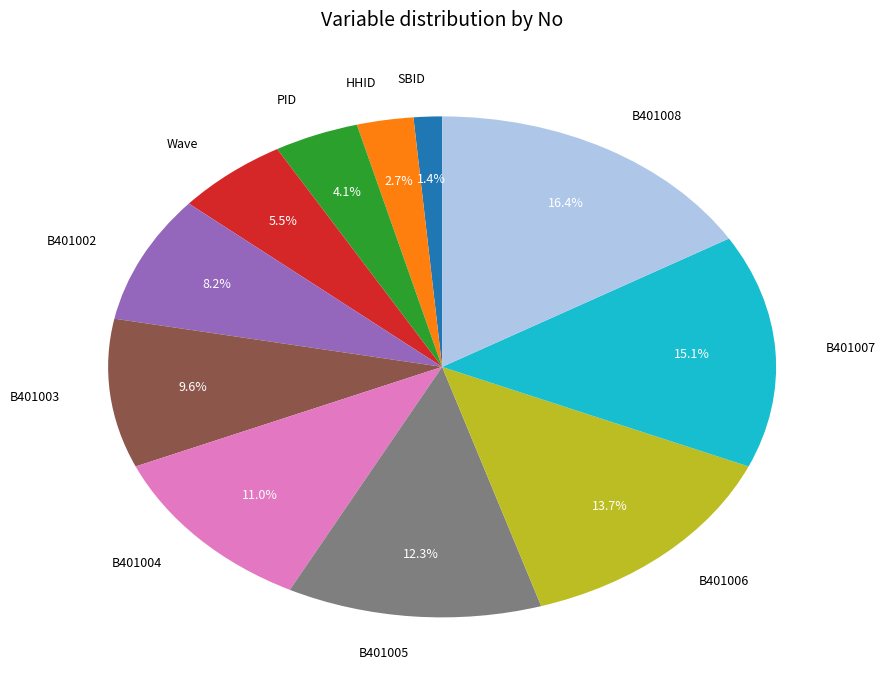

Is there any slice that represents more than half of the pie?

No